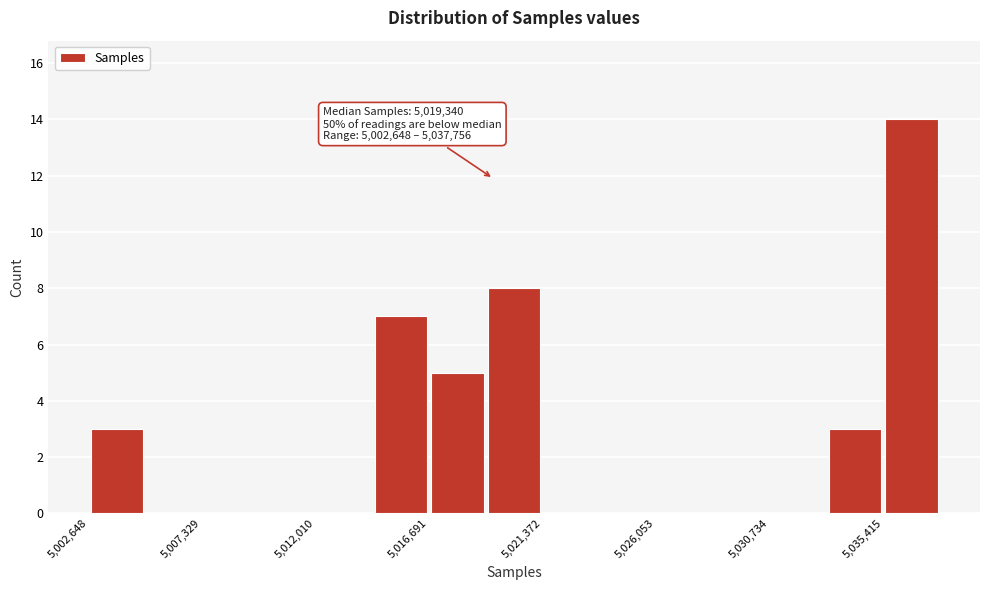

Over which range of the x-axis is the bar tallest?

5035500 to 5038000